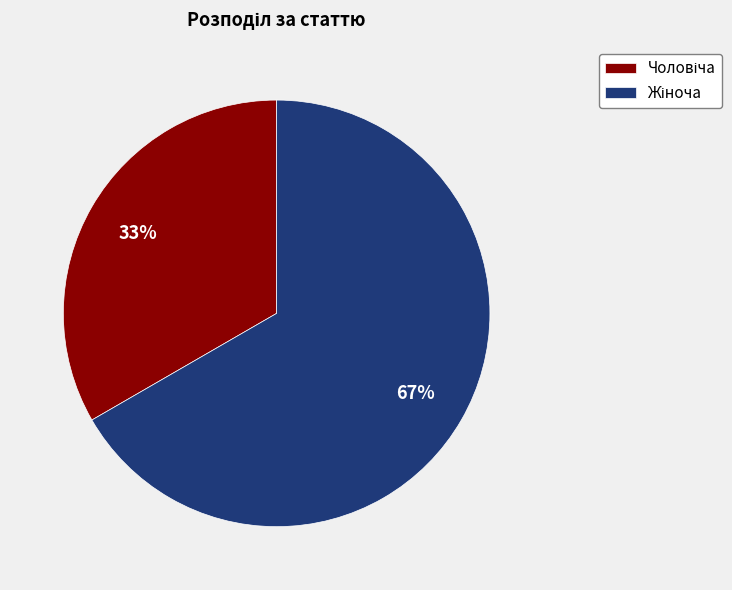

To the nearest percent, what is the average slice percentage?

50%